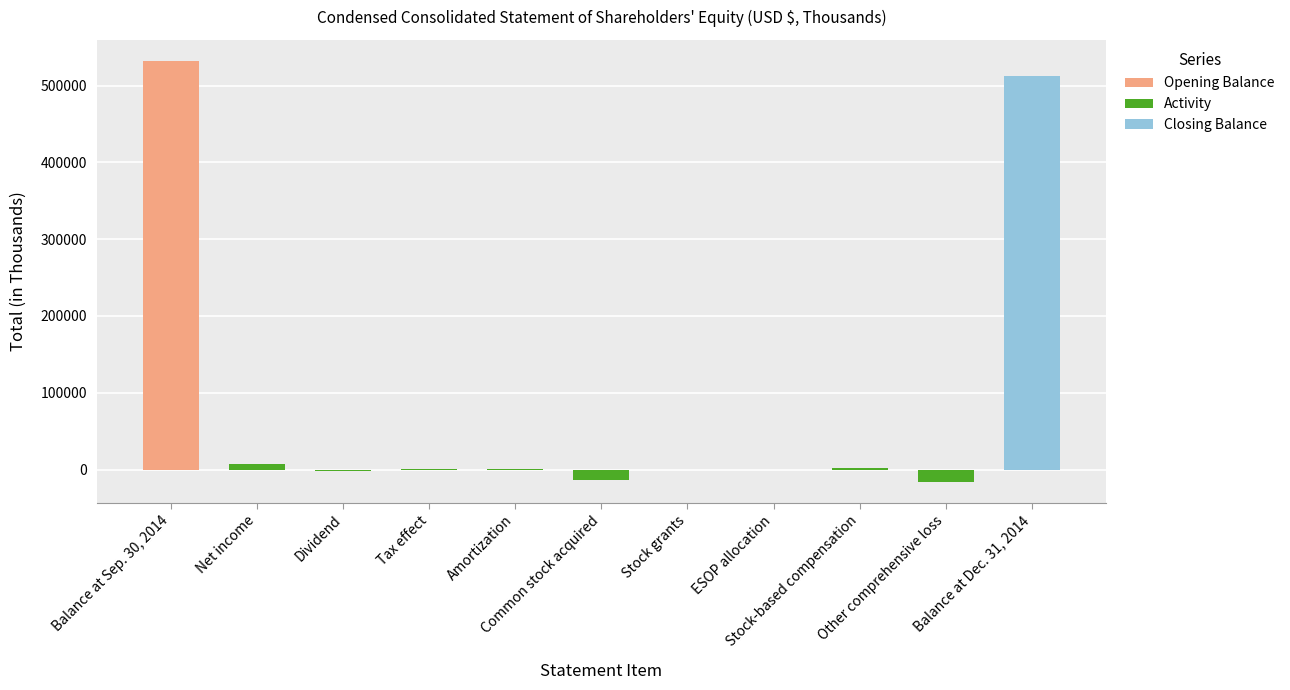

What is the value of the 7th bar from the left?

57